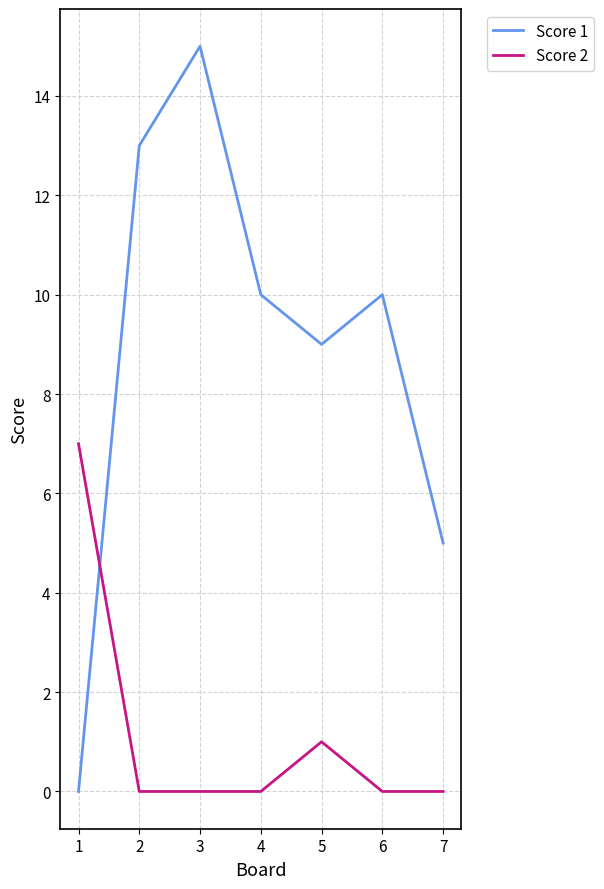

What are all the series names shown in the legend?

Score 1, Score 2